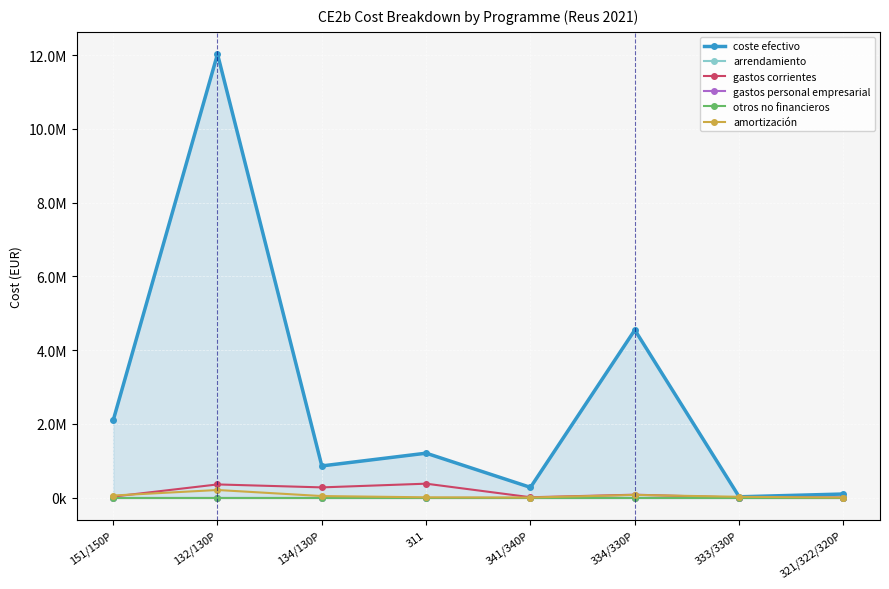

Which series has the widest spread of values?

coste efectivo